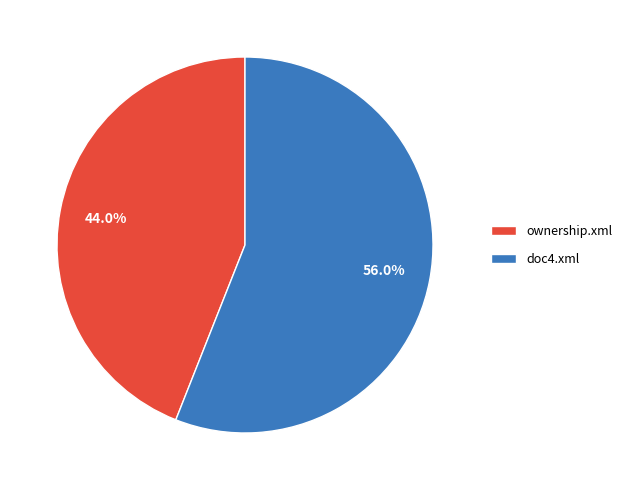

Rank the categories by value from highest to lowest.

doc4.xml, ownership.xml